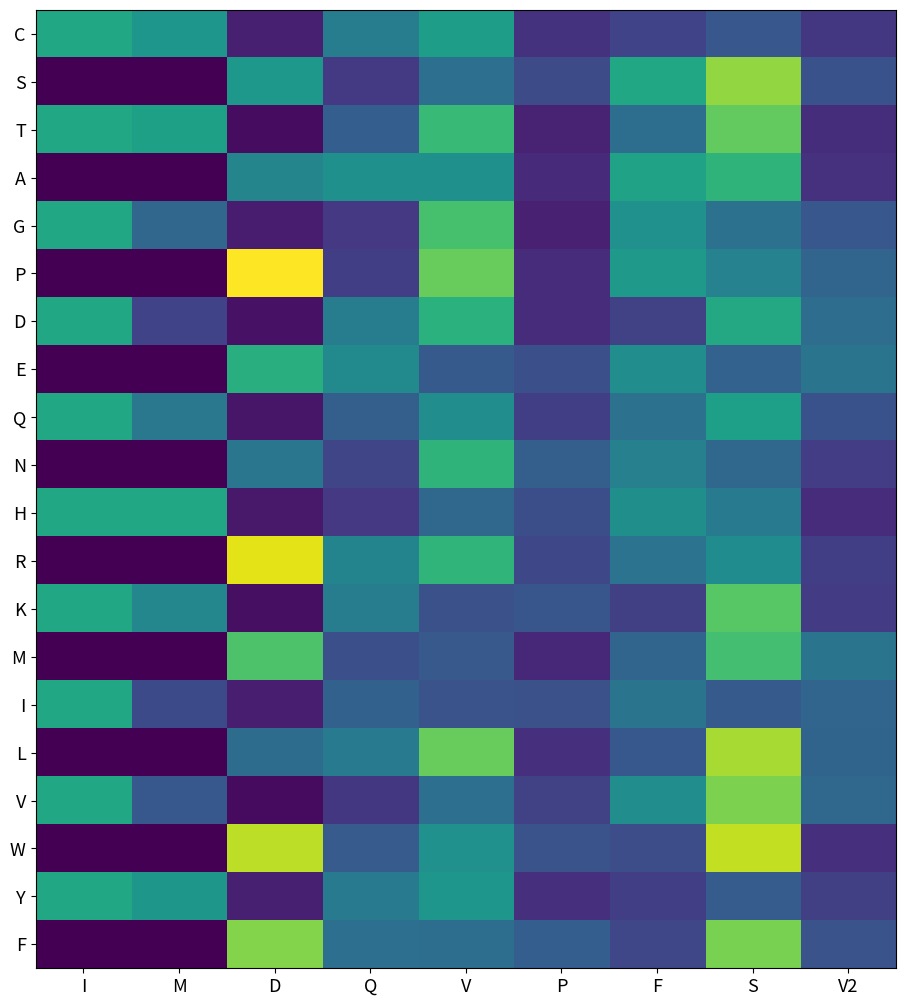

Reading left to right, list all the values displayed in this chart.

C: I=59.0	M=52.3	D=8.8	Q=42.2	V=55.1	P=14.6	F=20.0	S=27.0	V2=16.2
S: I=0.0	M=0.1	D=53.1	Q=16.9	V=36.1	P=23.0	F=59.6	S=83.2	V2=24.9
T: I=59.0	M=56.6	D=3.3	Q=29.7	V=67.4	P=9.9	F=36.0	S=75.6	V2=13.1
A: I=0.0	M=0.1	D=45.2	Q=49.7	V=49.8	P=11.7	F=57.3	S=64.5	V2=14.0
G: I=59.0	M=32.6	D=7.8	Q=16.5	V=70.6	P=9.1	F=50.2	S=37.4	V2=26.8
P: I=0.0	M=0.1	D=99.3	Q=18.3	V=76.3	P=12.5	F=53.6	S=43.9	V2=32.5
D: I=59.0	M=20.1	D=4.8	Q=42.0	V=63.3	P=12.5	F=19.4	S=59.9	V2=35.4
E: I=0.0	M=0.1	D=62.2	Q=47.7	V=28.0	P=24.2	F=48.8	S=31.3	V2=38.0
Q: I=59.0	M=39.9	D=6.0	Q=30.2	V=48.8	P=18.4	F=37.2	S=56.2	V2=25.2
N: I=0.0	M=0.1	D=39.0	Q=20.8	V=64.6	P=30.1	F=43.4	S=33.1	V2=17.9
H: I=59.0	M=59.1	D=6.8	Q=16.3	V=33.6	P=24.1	F=49.5	S=40.5	V2=12.5
R: I=0.0	M=0.1	D=95.4	Q=44.6	V=65.1	P=21.7	F=37.7	S=48.3	V2=18.3
K: I=59.0	M=45.8	D=4.1	Q=41.7	V=24.5	P=26.5	F=18.9	S=73.4	V2=17.5
M: I=0.0	M=0.1	D=71.7	Q=24.4	V=27.8	P=11.0	F=32.2	S=69.5	V2=38.3
I: I=59.0	M=22.1	D=8.4	Q=30.7	V=25.6	P=24.7	F=38.4	S=28.0	V2=32.3
L: I=0.0	M=0.1	D=35.0	Q=40.7	V=76.1	P=13.4	F=27.4	S=86.2	V2=32.1
V: I=59.0	M=27.3	D=3.0	Q=16.1	V=36.4	P=19.4	F=48.8	S=79.6	V2=33.2
W: I=0.0	M=0.1	D=89.3	Q=28.7	V=50.3	P=25.4	F=23.6	S=90.2	V2=13.9
Y: I=59.0	M=52.8	D=8.8	Q=41.4	V=52.1	P=13.3	F=18.5	S=28.9	V2=18.9
F: I=0.0	M=0.1	D=80.8	Q=36.1	V=35.8	P=29.8	F=21.1	S=79.5	V2=25.4